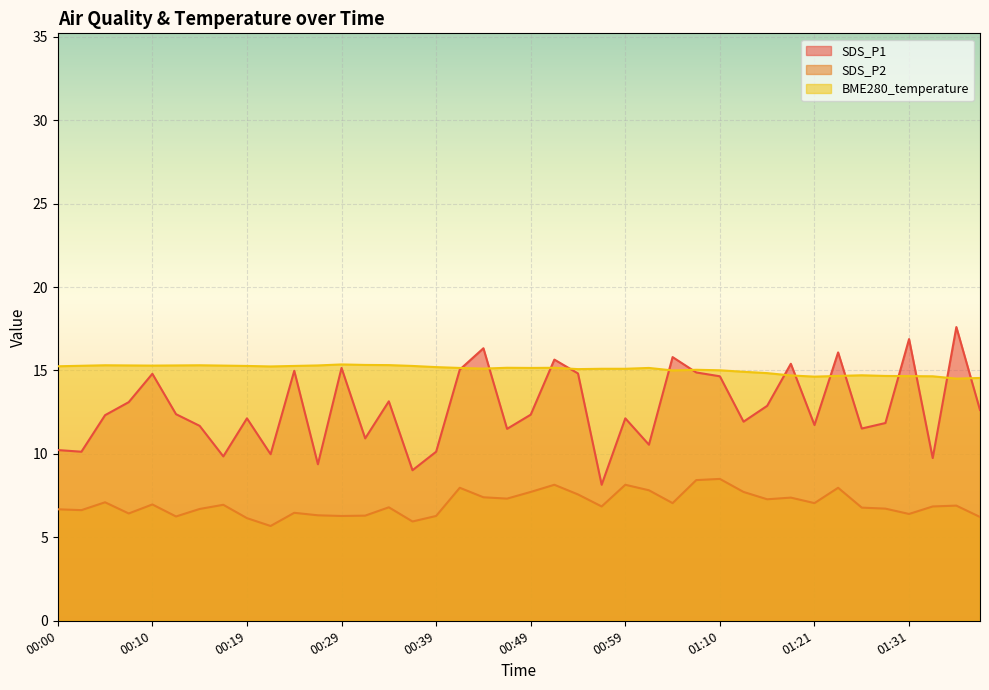

What is the average value of the BME280_temperature series?

15.1